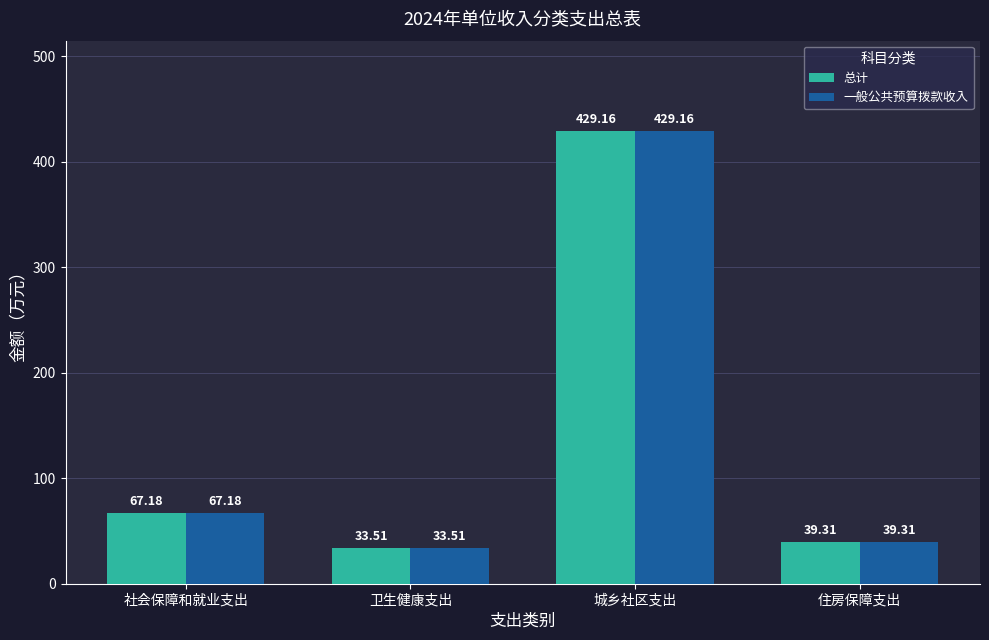

Is it true that 总计 equals 39.3 at 住房保障支出?

True